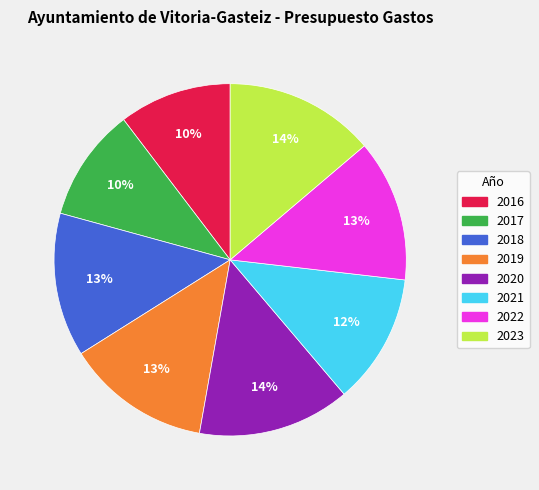

Does any single category account for the majority?

No